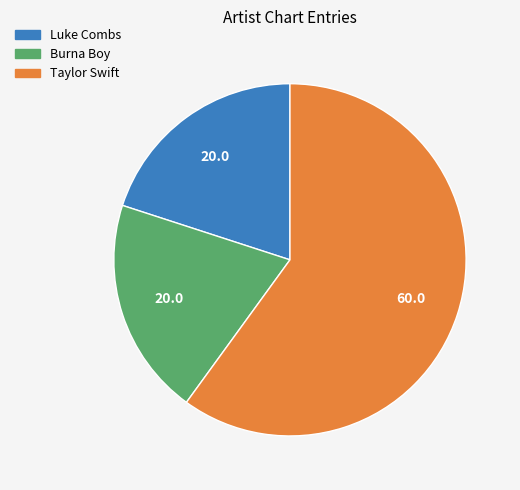

Is there a majority slice in this chart?

Yes